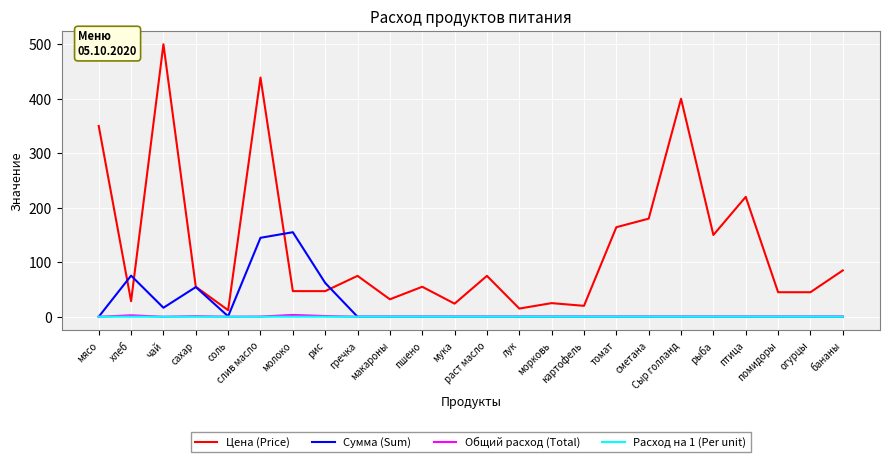

Where is the first local maximum for Цена (Price)?

чай